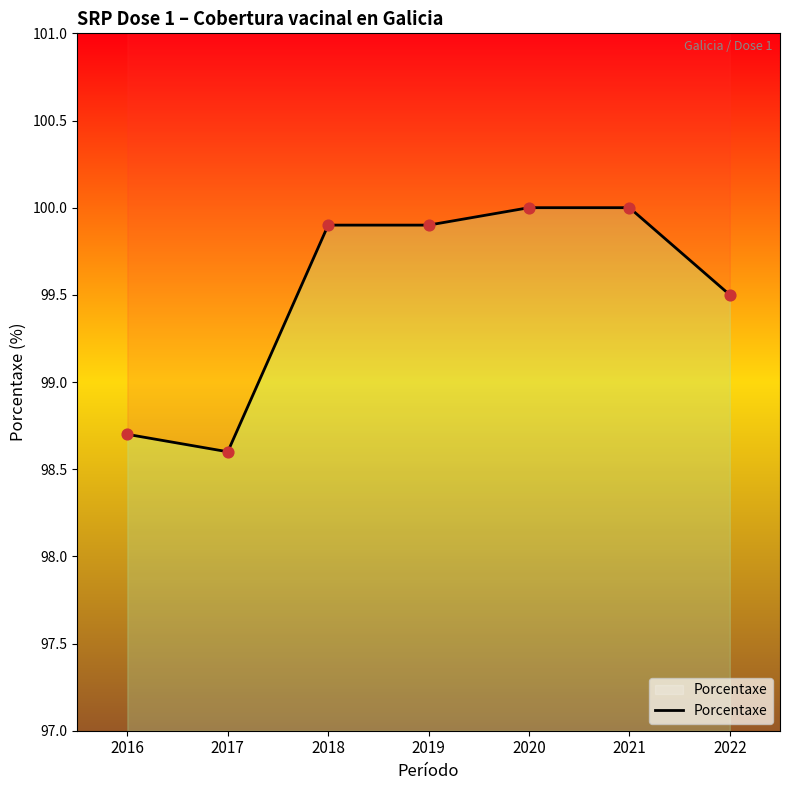

Approximately how many times larger is the value at 2017 compared to 2021?

1.0